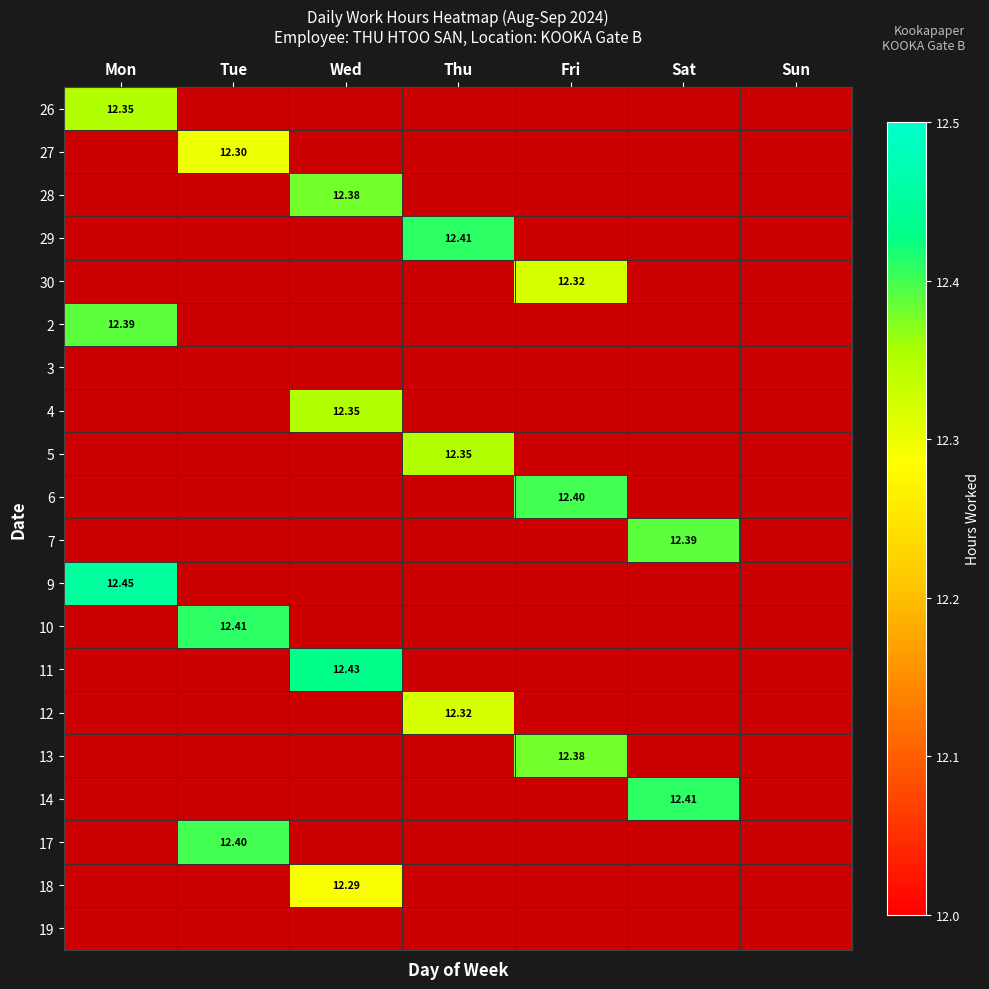

Which has a higher value, Sat or Mon?

Mon